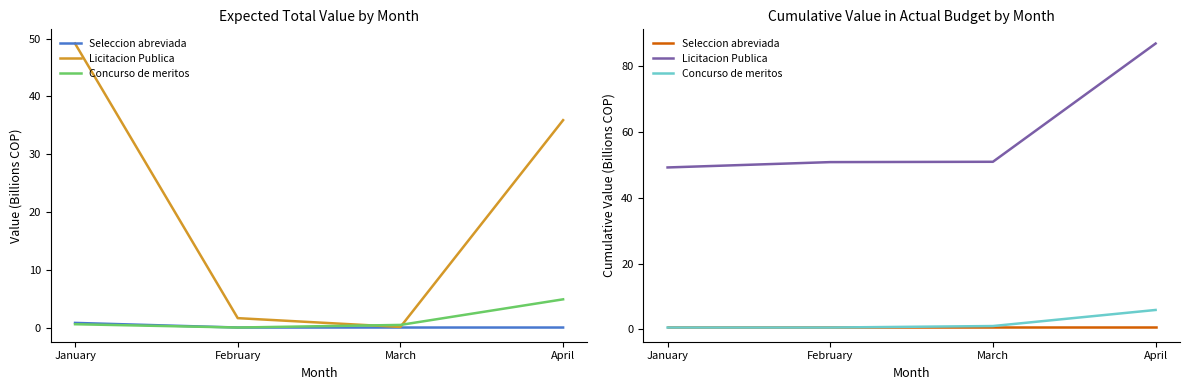

True or false: Licitacion Publica and Seleccion abreviada intersect in this chart.

False